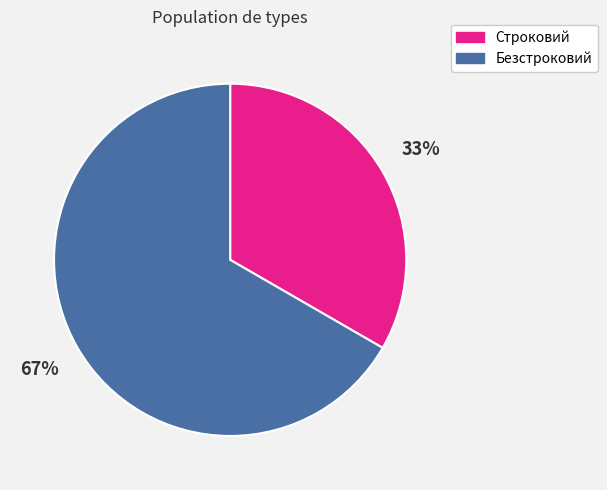

What percentage is the Безстроковий slice, to the nearest percent?

67%